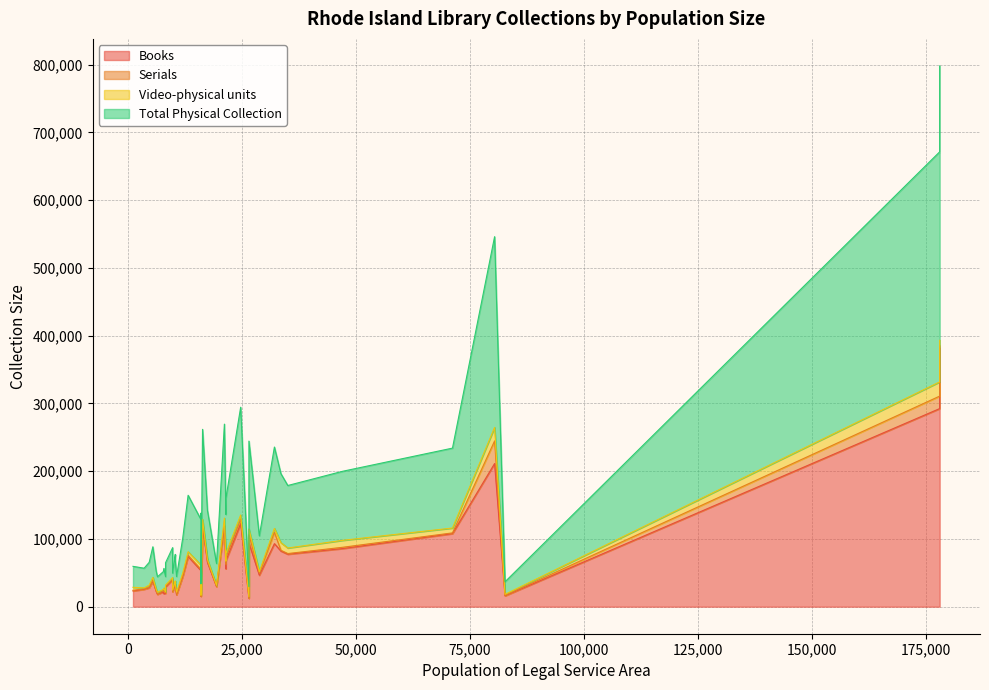

Between 27 and 32, which is larger?

27